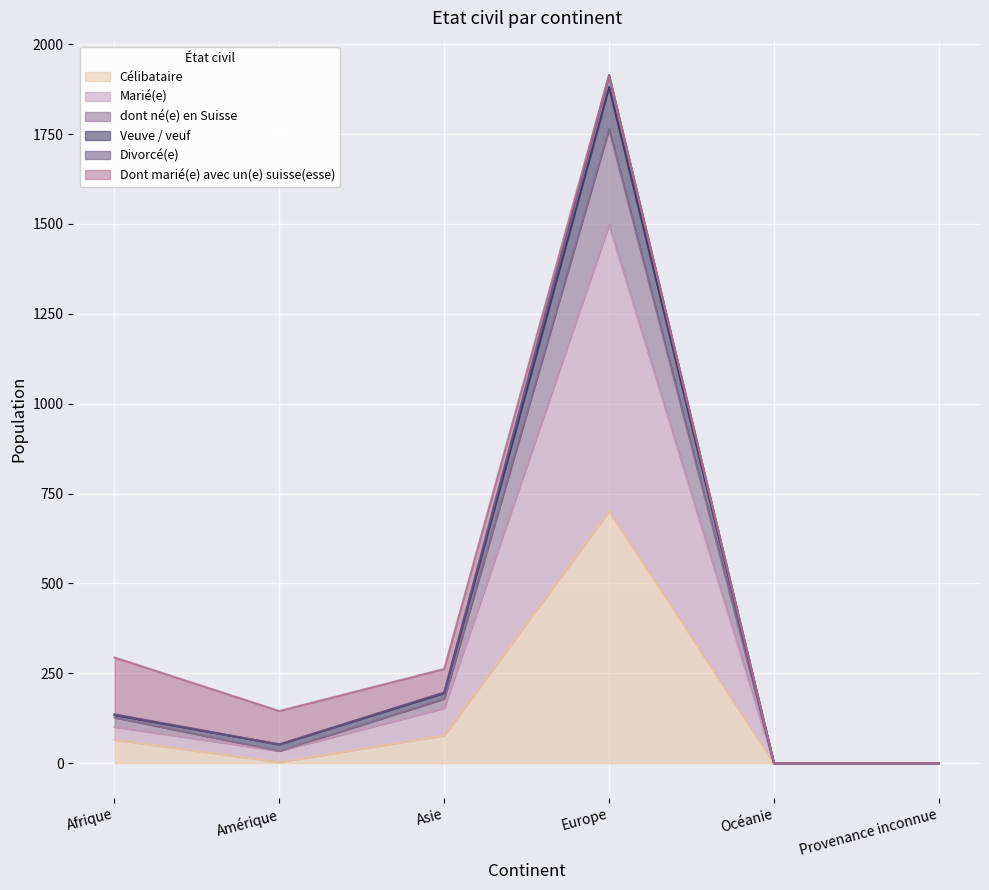

What is the difference between the maximum and second lowest values in the Marié(e) series?

1498